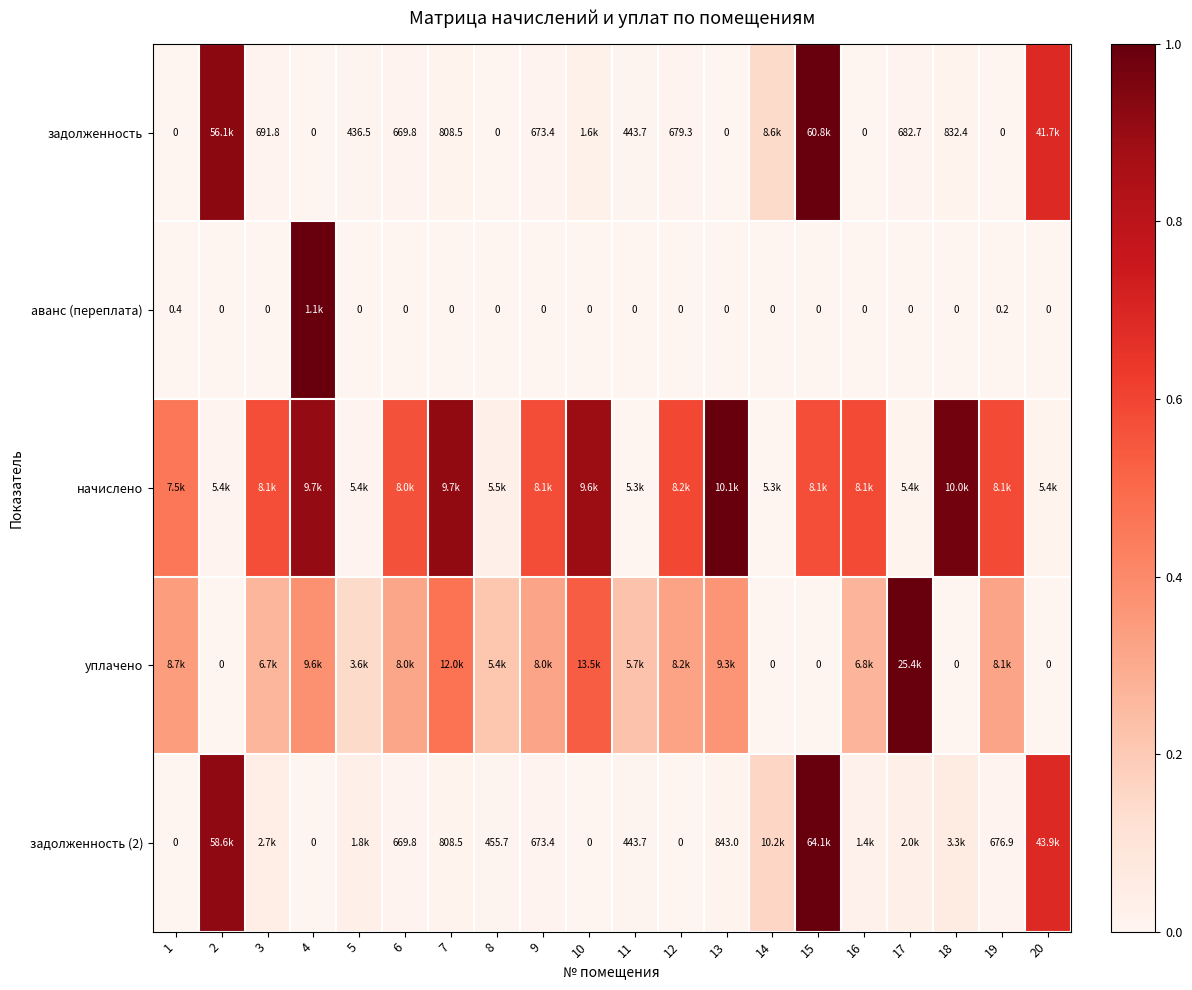

At how many categories does at least one series exceed 0?

20